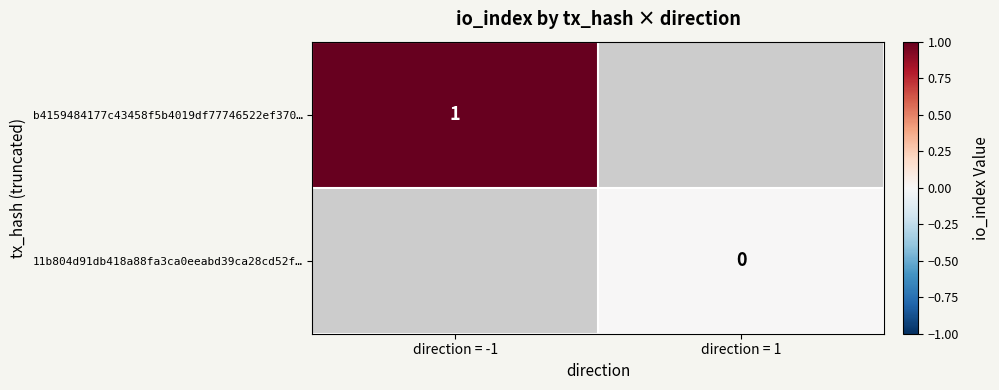

Is it true that b4159484177c43458f5b4019df77746522ef370… equals 1 at direction = -1?

True